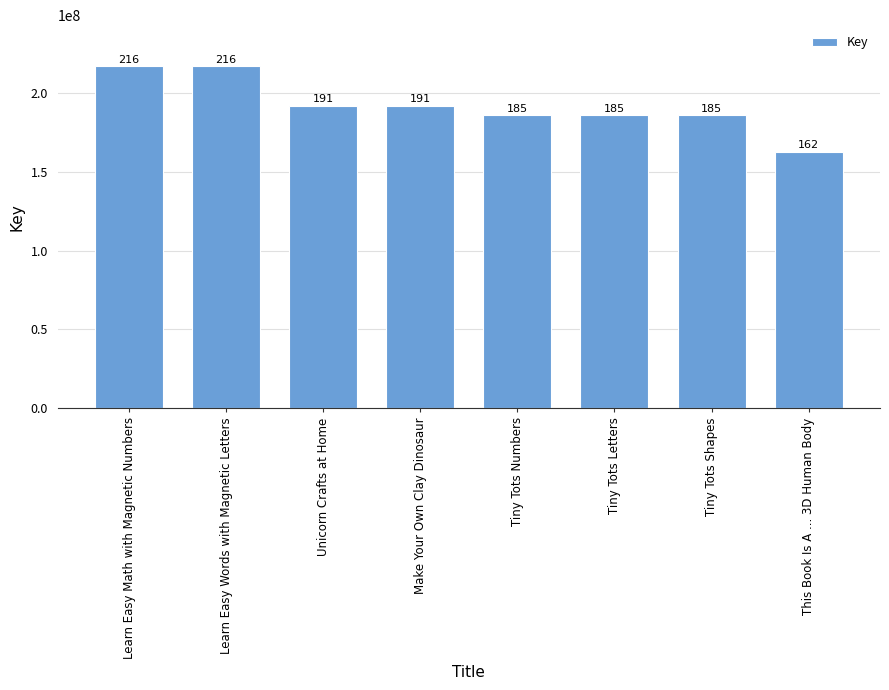

True or false: the data shows 185774354 at Tiny Tots Shapes.

True